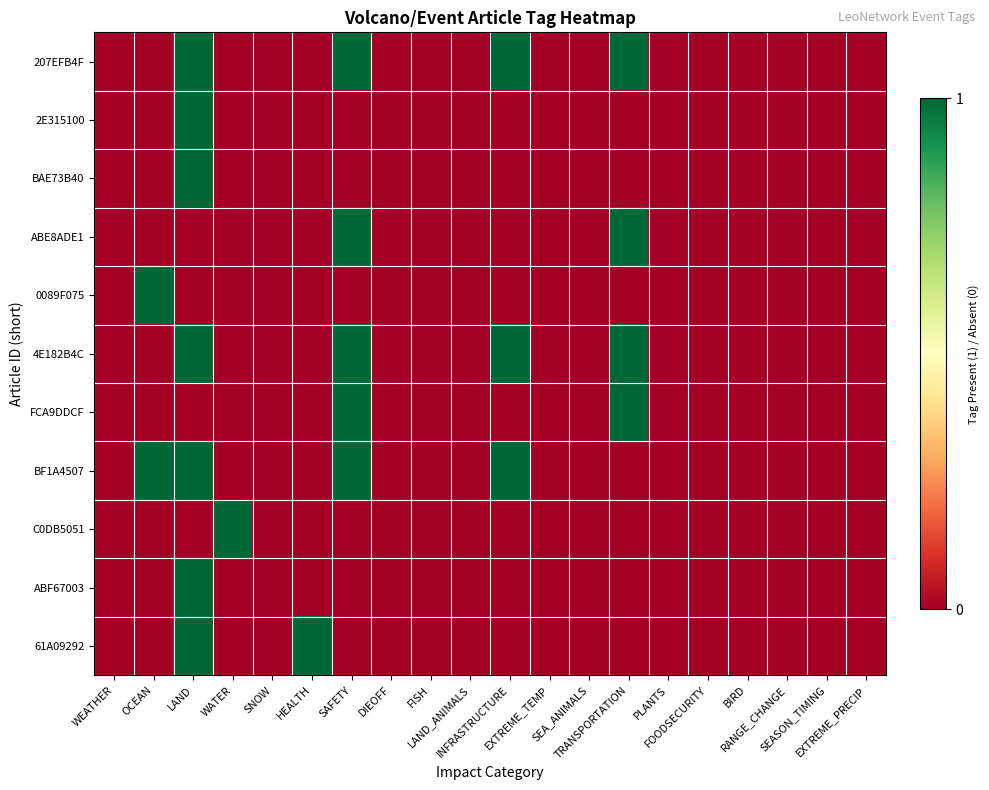

What is the difference between the highest and lowest values at SAFETY?

1